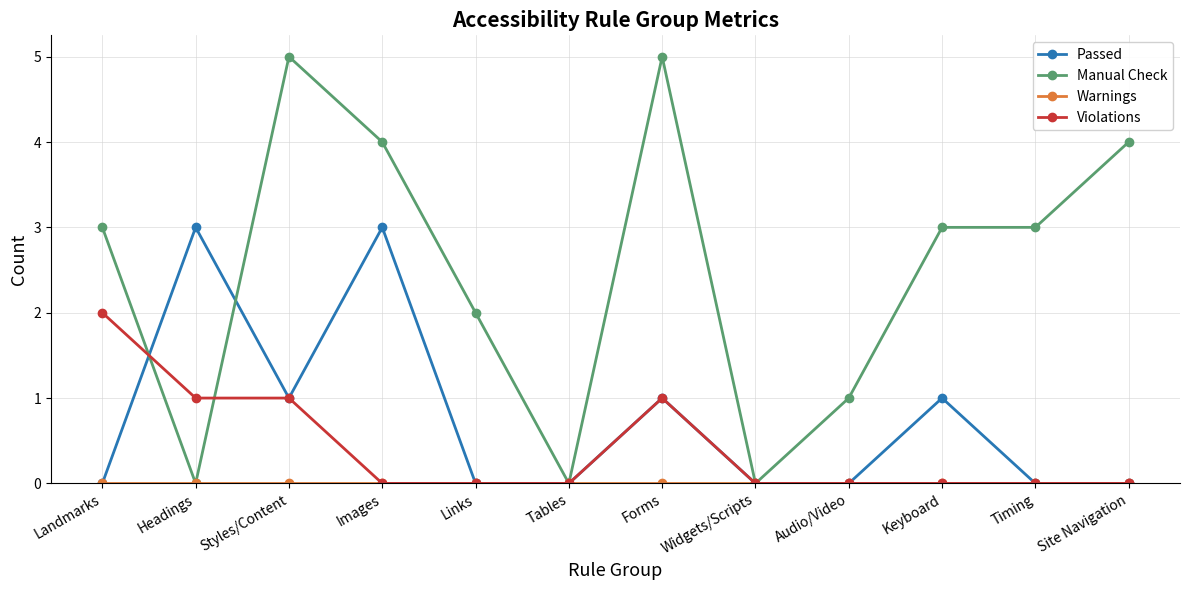

What is the maximum value for Manual Check?

5